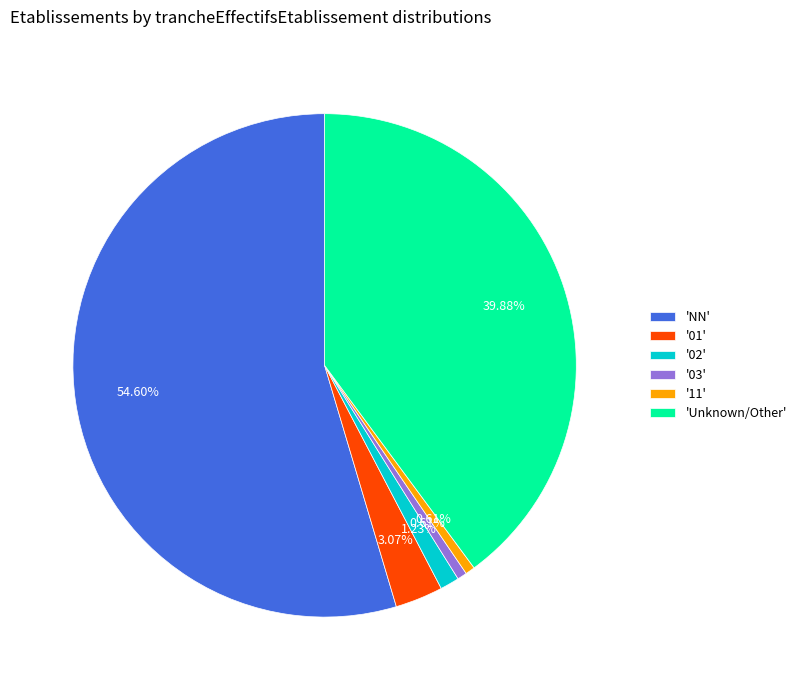

Which slice represents more than half of the pie?

'NN'